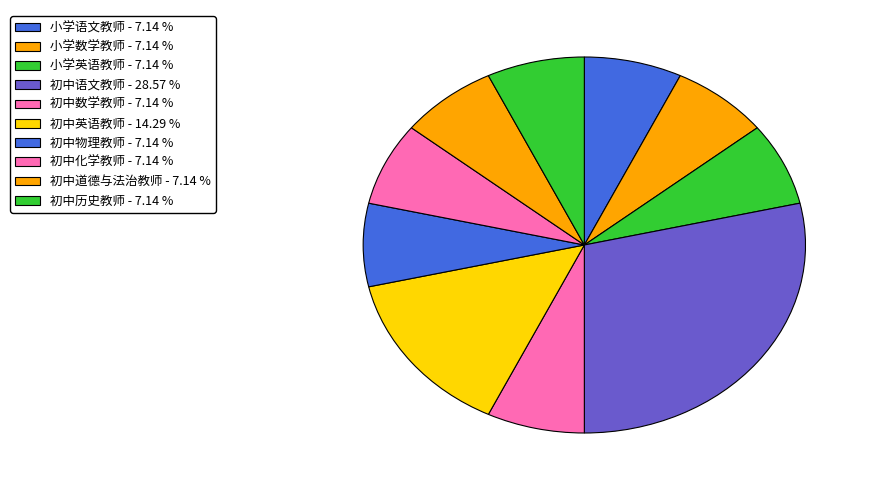

Rank the categories by value from highest to lowest.

初中语文教师, 初中英语教师, 小学语文教师, 小学数学教师, 小学英语教师, 初中数学教师, 初中物理教师, 初中化学教师, 初中道德与法治教师, 初中历史教师